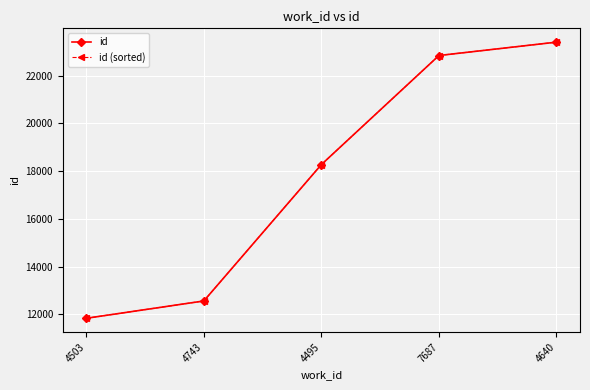

What are all the series names shown in the legend?

id, id (sorted)